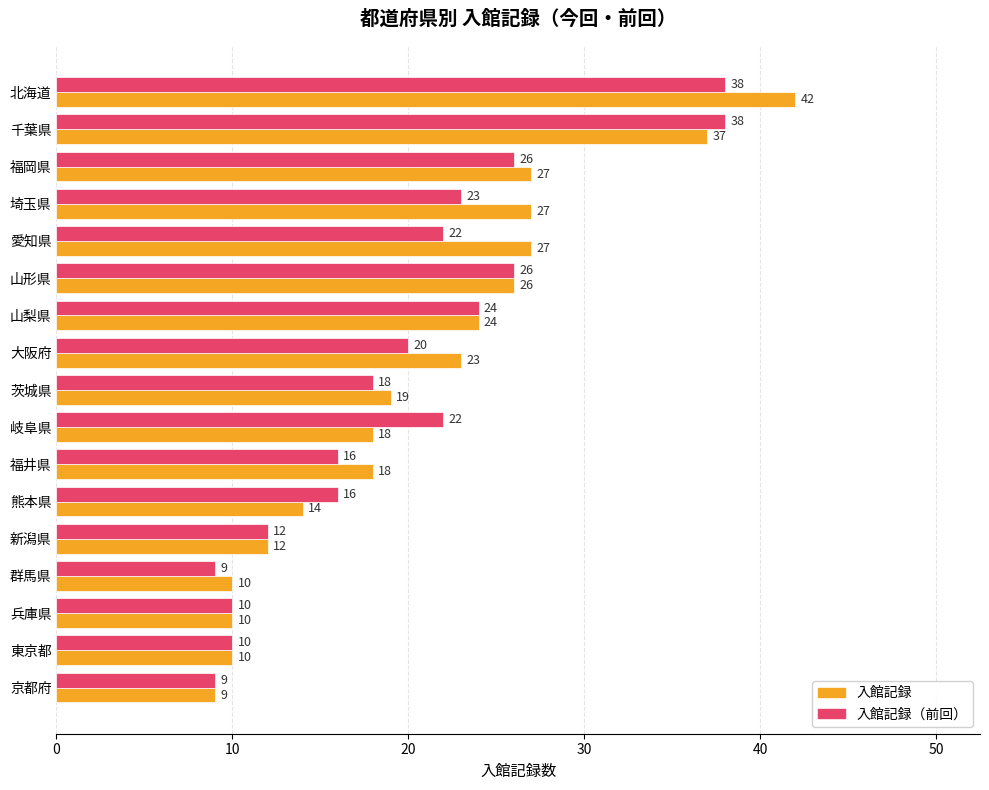

What is the minimum value for 入館記録（前回）?

9